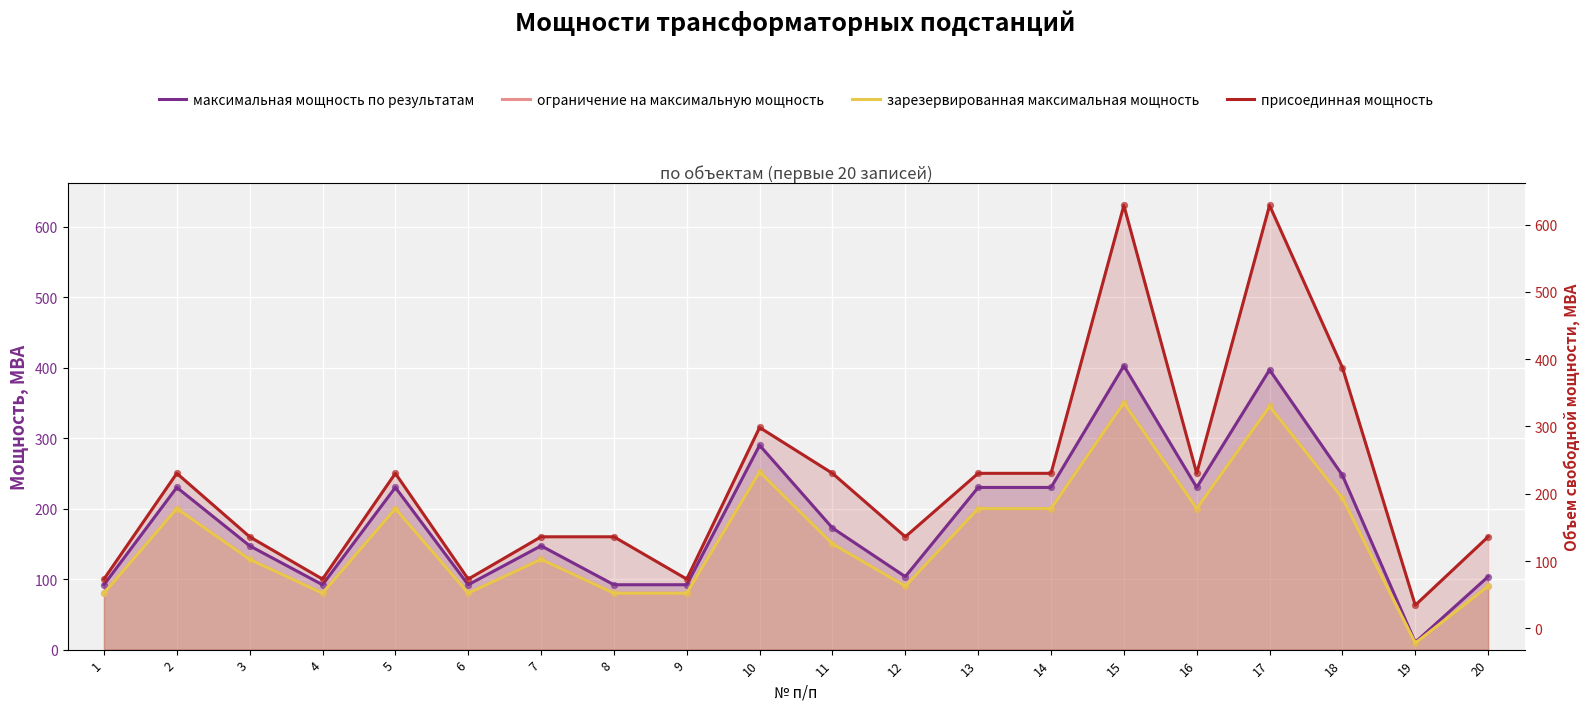

At how many categories does at least one series exceed 463?

2